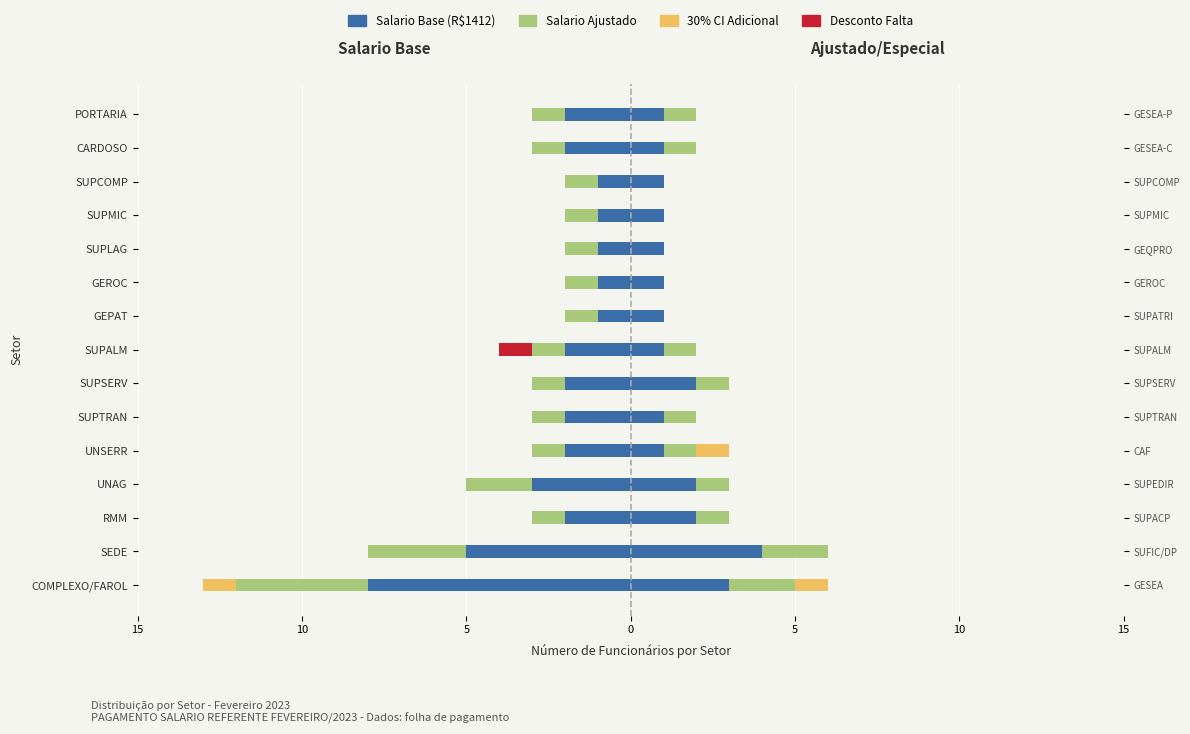

What is the maximum value for Salario Base (R$1412)?

-1